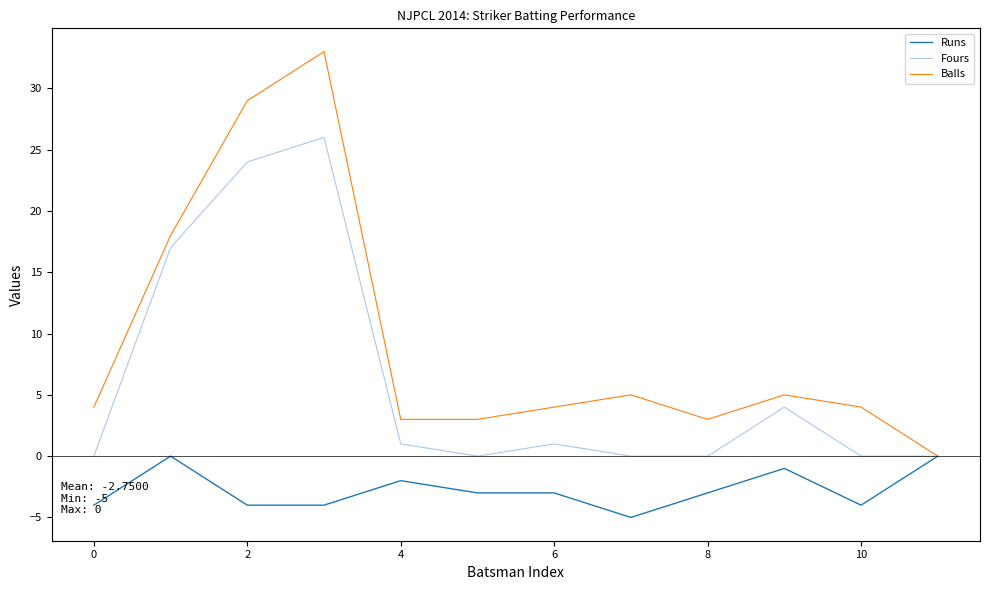

Which series has the largest total across all categories?

Balls